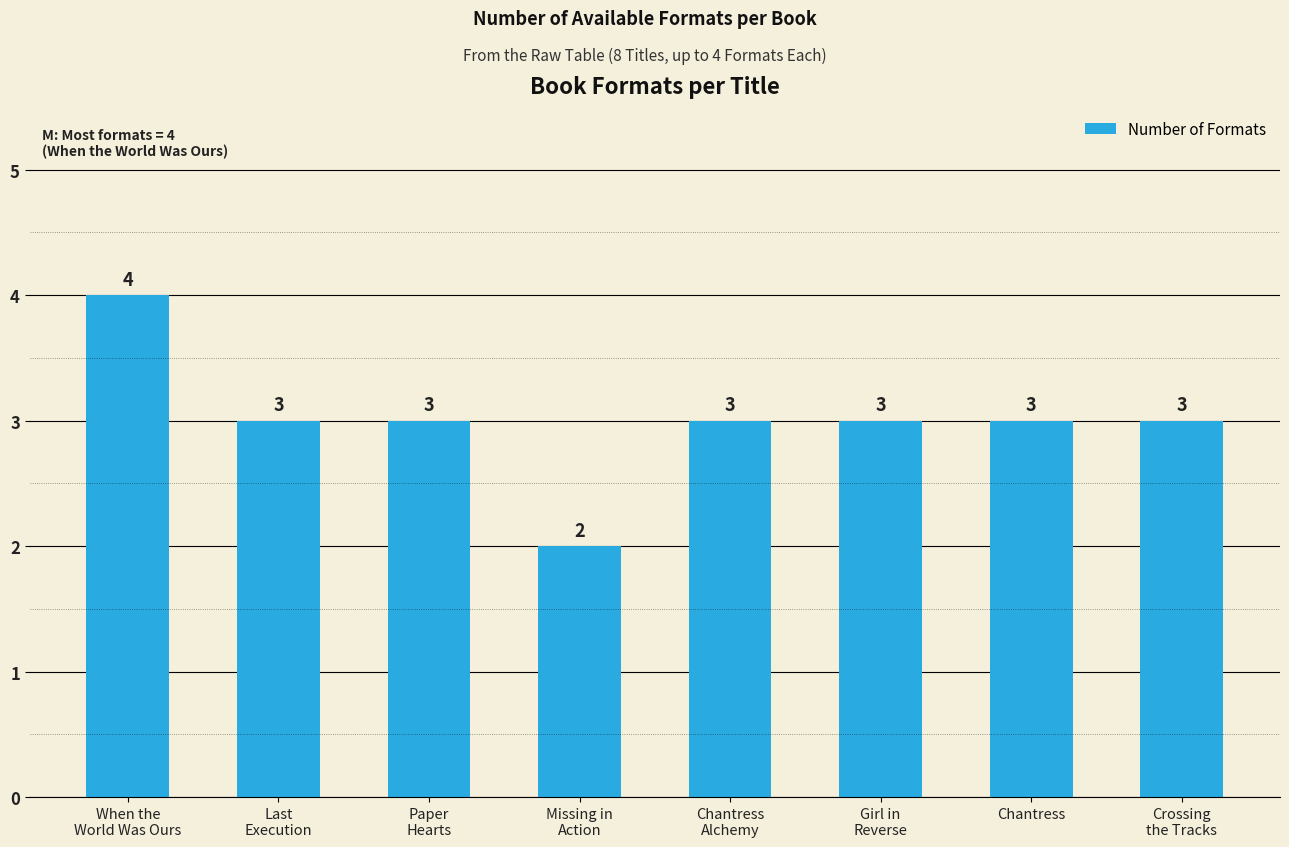

Reading right to left, what are all the values shown in this chart?

Crossing
the Tracks=3	Chantress=3	Girl in
Reverse=3	Chantress
Alchemy=3	Missing in
Action=2	Paper
Hearts=3	Last
Execution=3	When the
World Was Ours=4